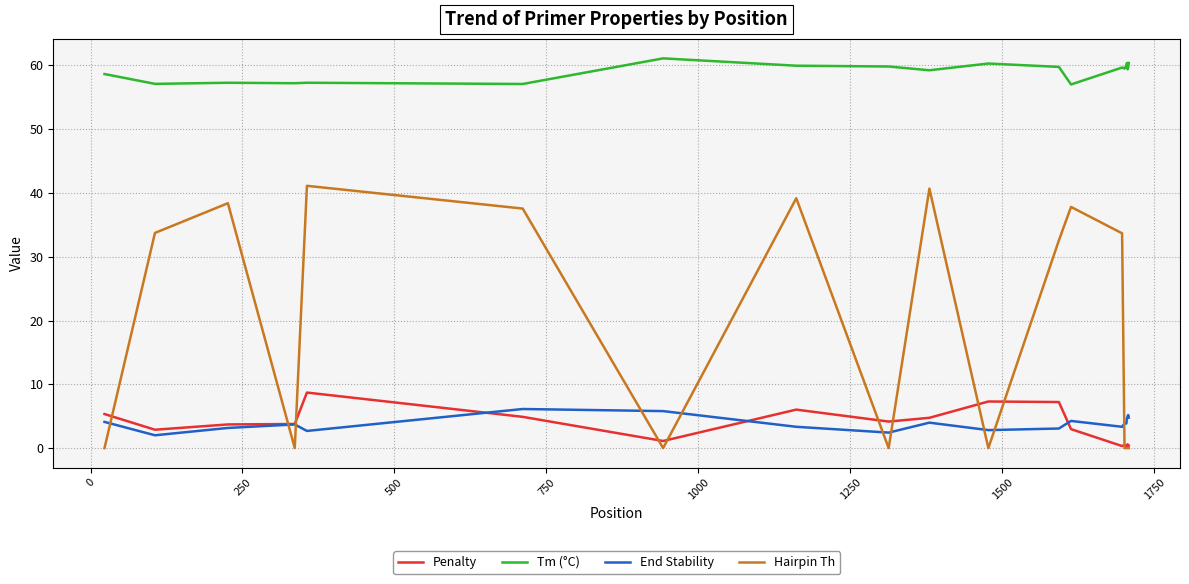

What is the maximum value shown in the chart?

61.1